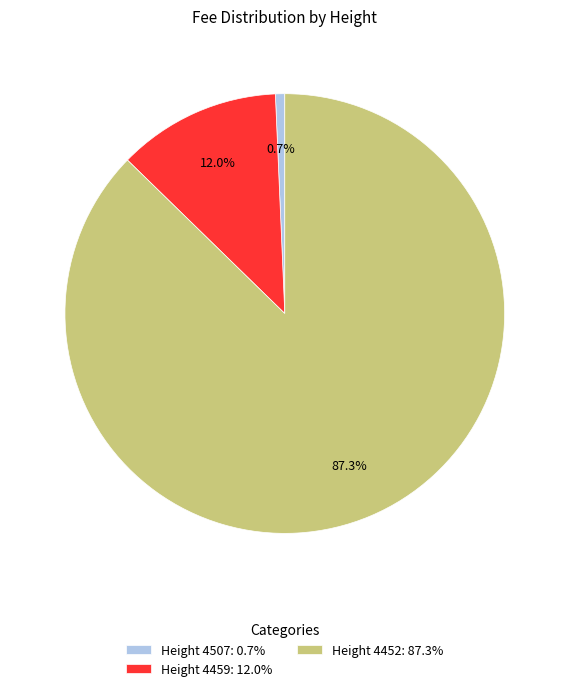

What portion of the pie excludes Height 4452?

12.7%